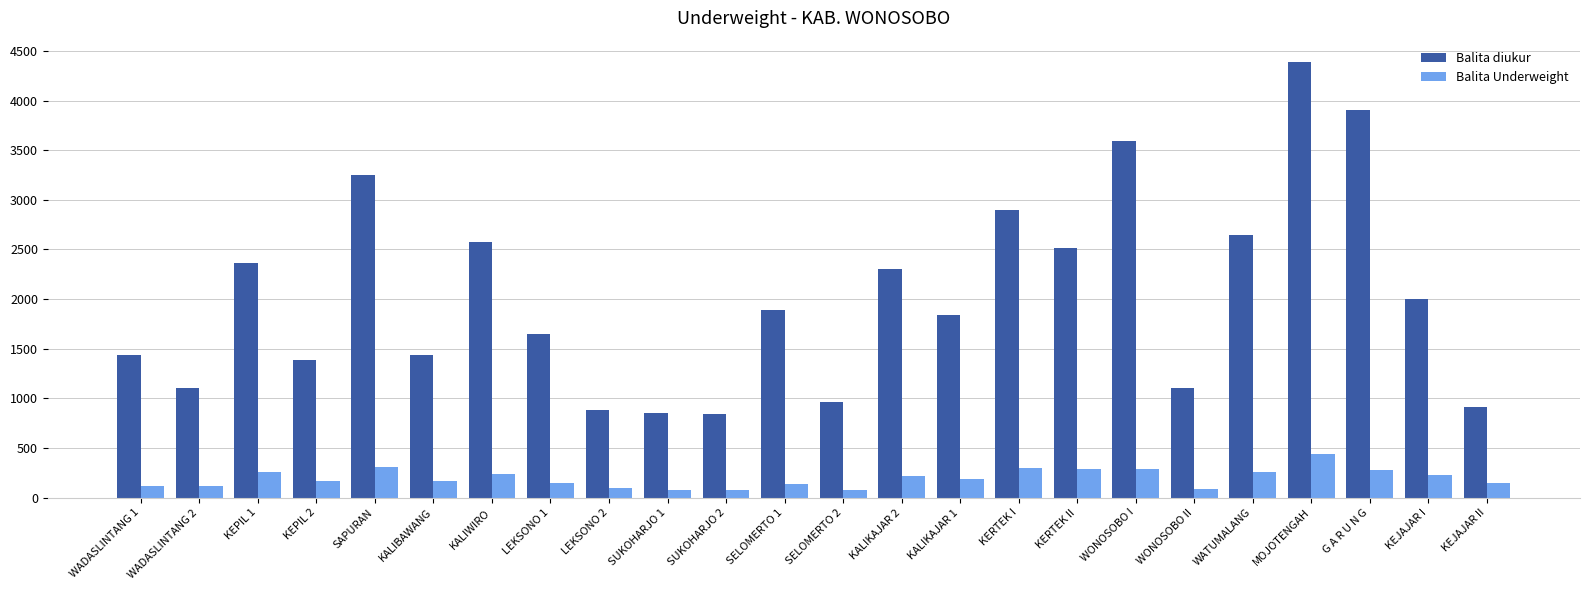

At which category is the sum across all series the highest?

MOJOTENGAH